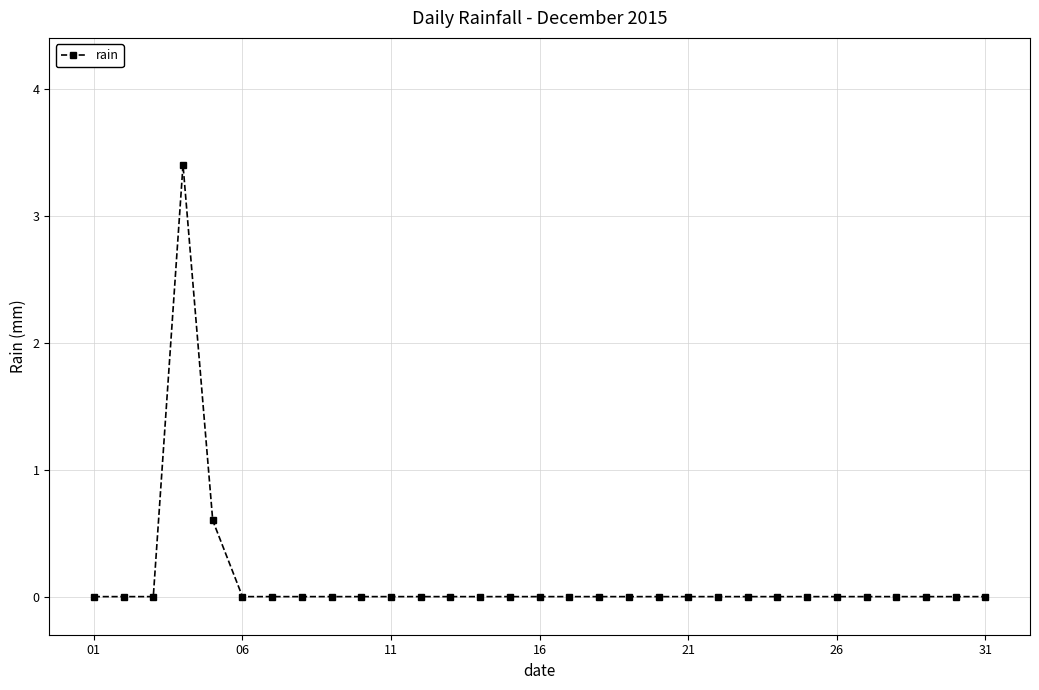

What is the difference between the maximum and minimum values?

3.4